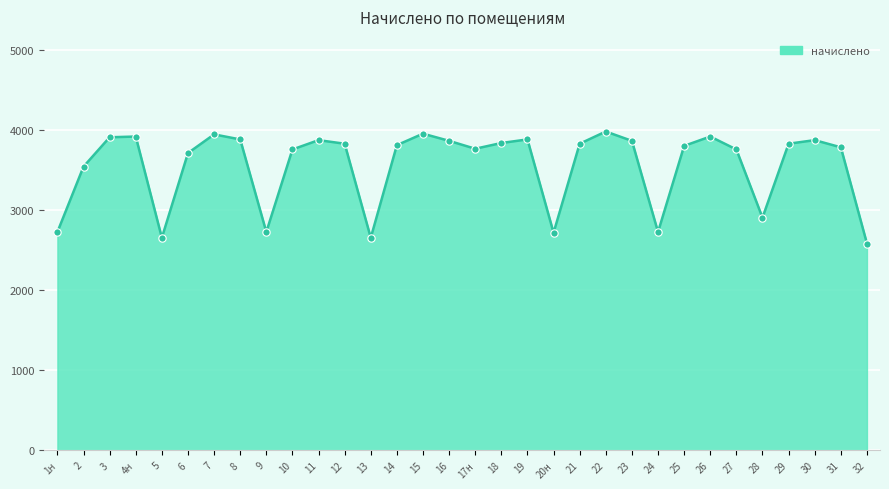

Which has a higher value, 5 or 28?

28